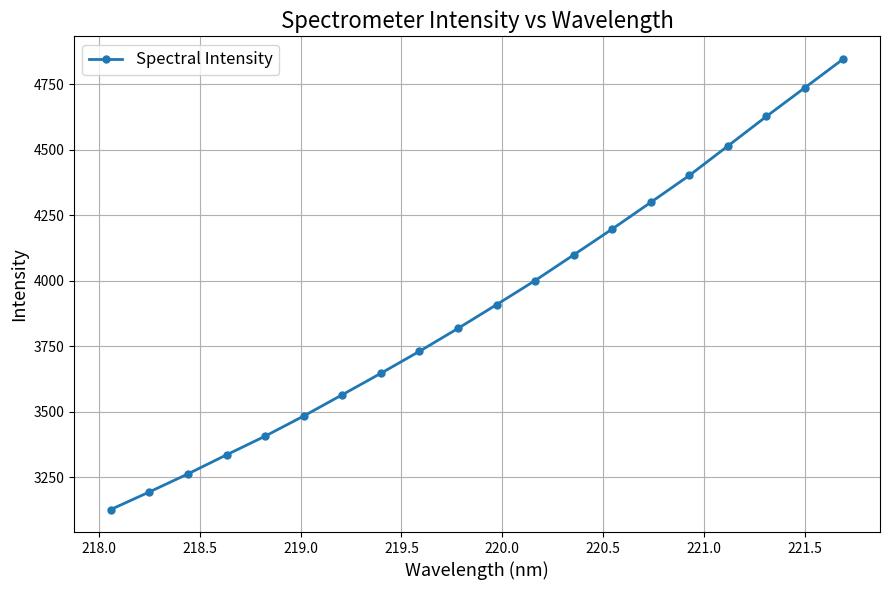

What is the difference between the second highest and second lowest values?

1542.2